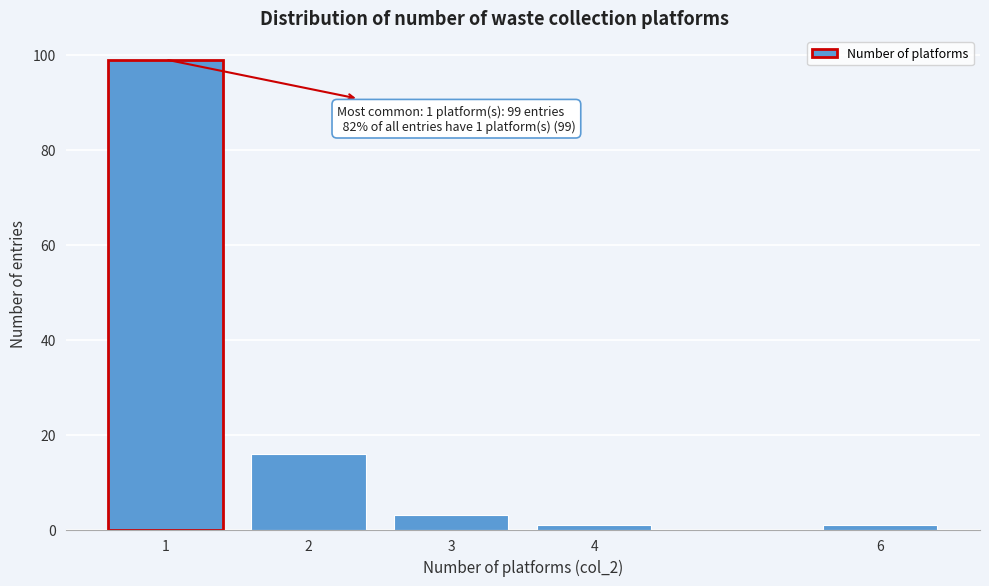

Reading right to left, transcribe all the data shown in this chart.

1	1	3	16	99